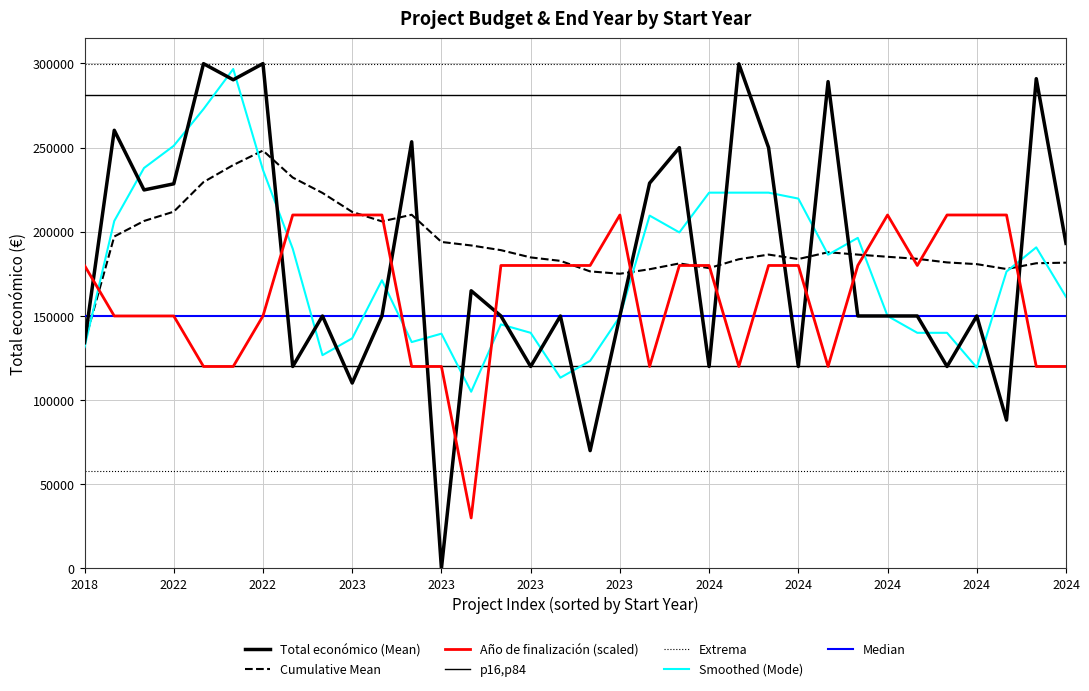

Rank the series at 2022 from lowest to highest value.

Año de finalización, Total económico